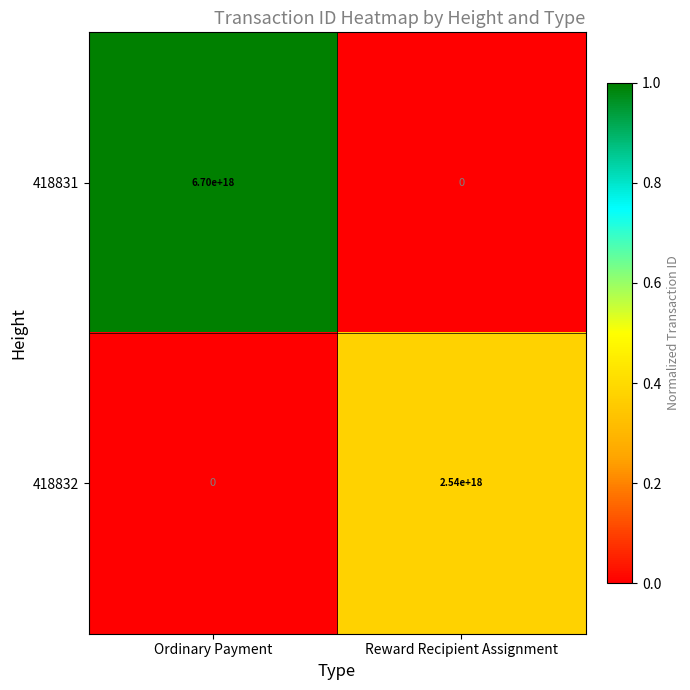

Which category has the lowest value in the 418831 series?

Reward Recipient Assignment